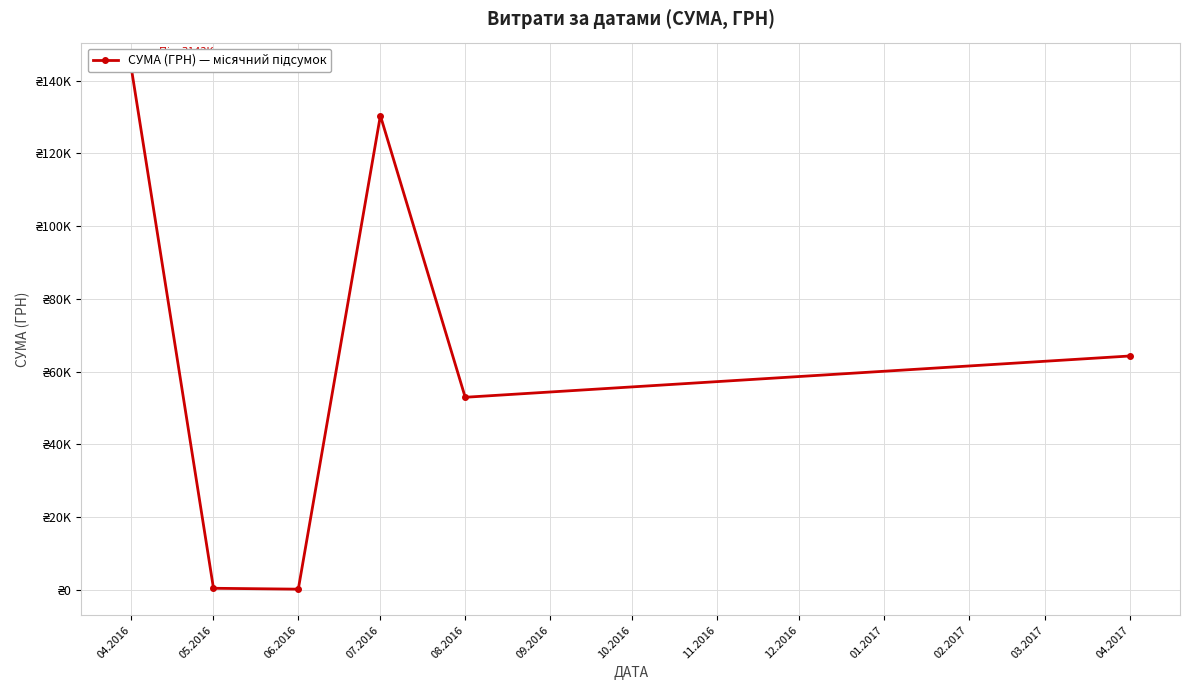

How many points are higher than both their immediate neighbors (excluding endpoints)?

1